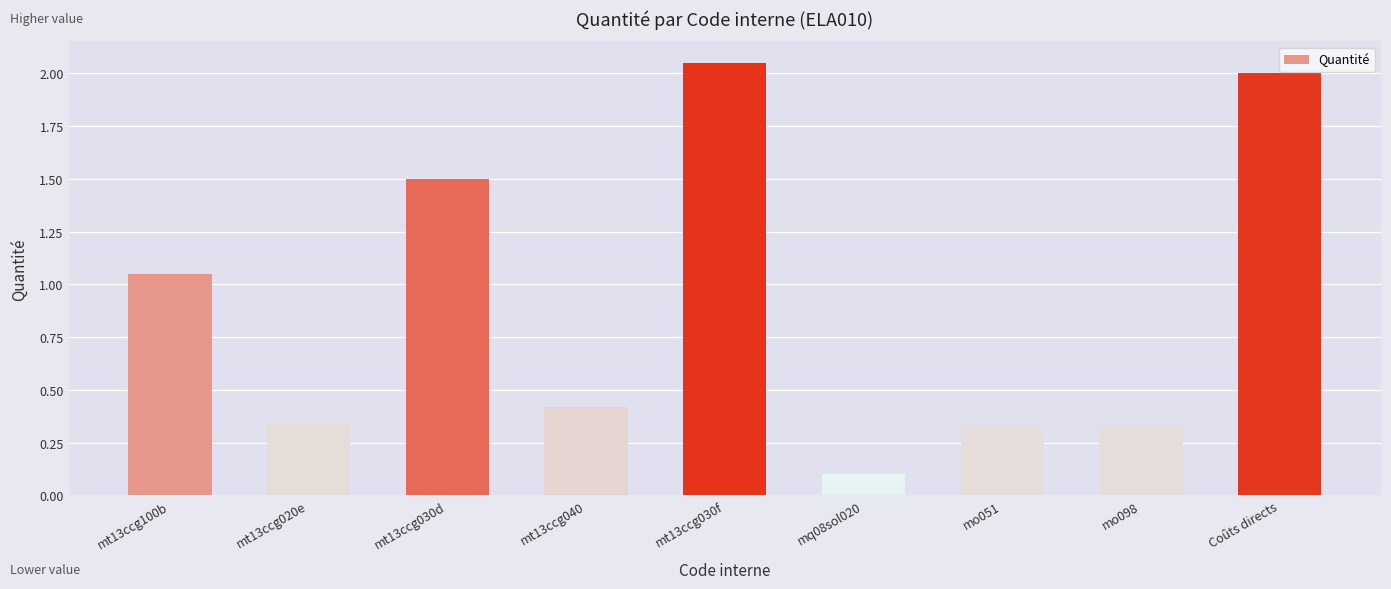

The chart shows a value of 1.5 at mt13ccg030d. True or false?

True